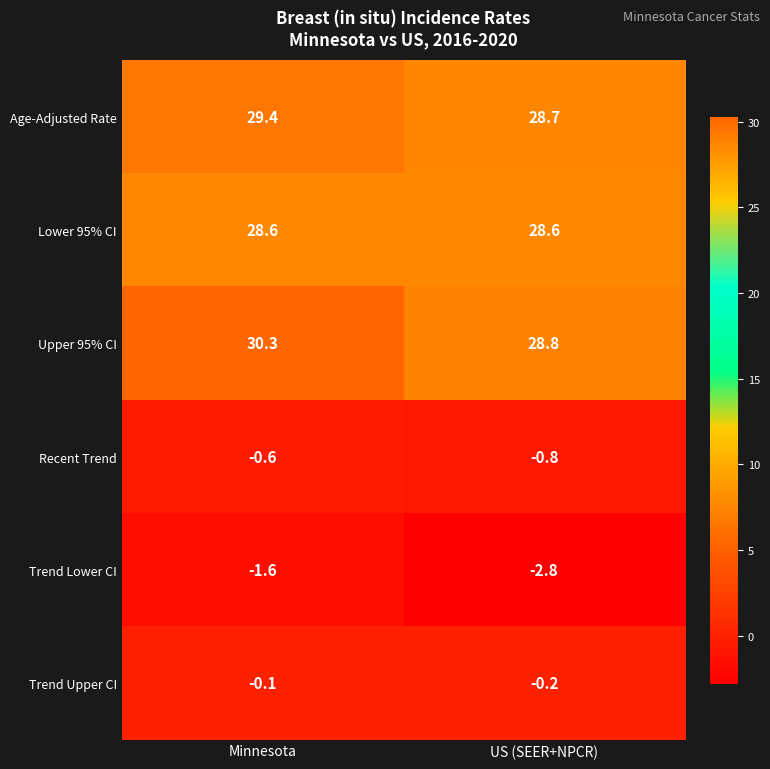

What is the total value across all series at US (SEER+NPCR)?

82.3